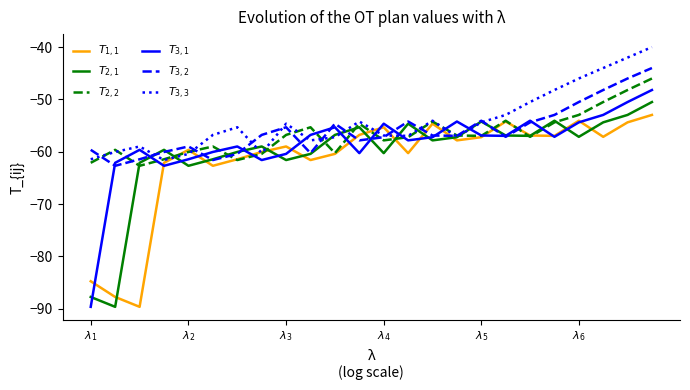

What is the maximum value shown in the chart?

-40.0